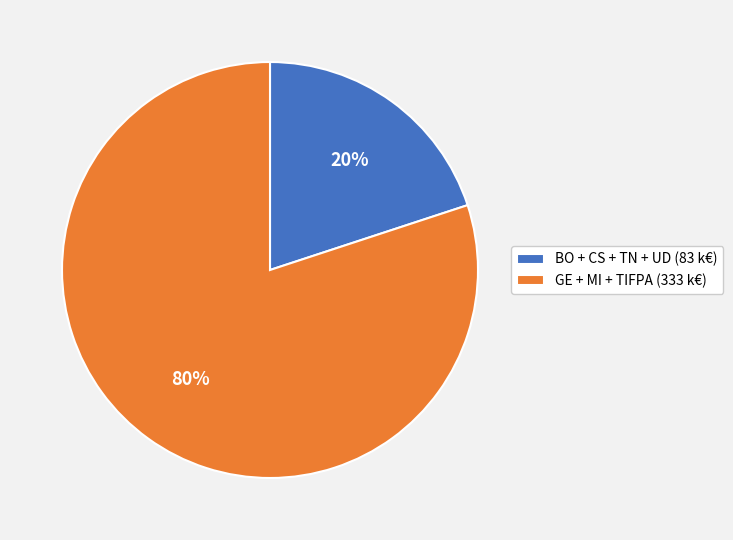

Is it true that GE + MI + TIFPA (333 k€) is 69% of the pie?

False